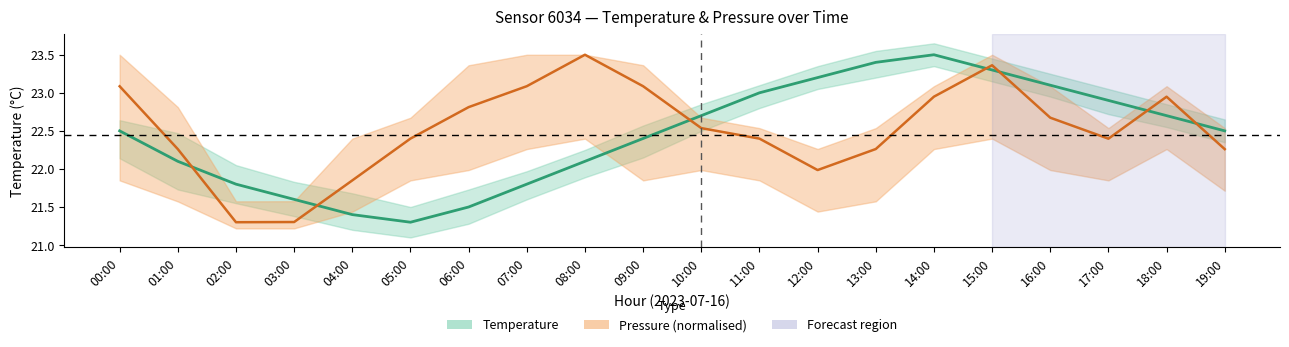

What is the label of the 18th point from the right?

02:00